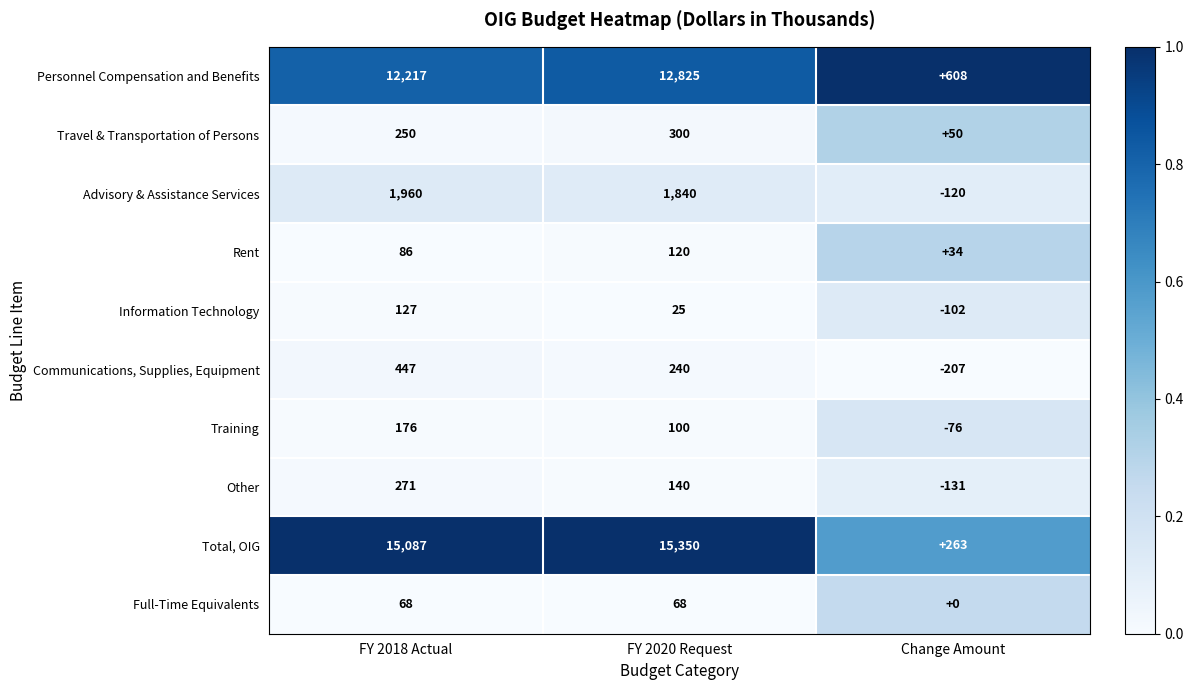

At how many categories does at least one series exceed 0?

3